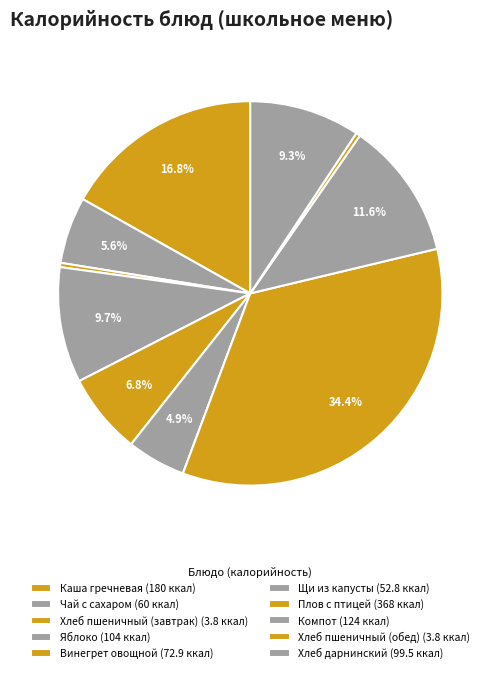

Is the sum of Хлеб пшеничный (завтрак) and Каша гречневая greater than half?

No